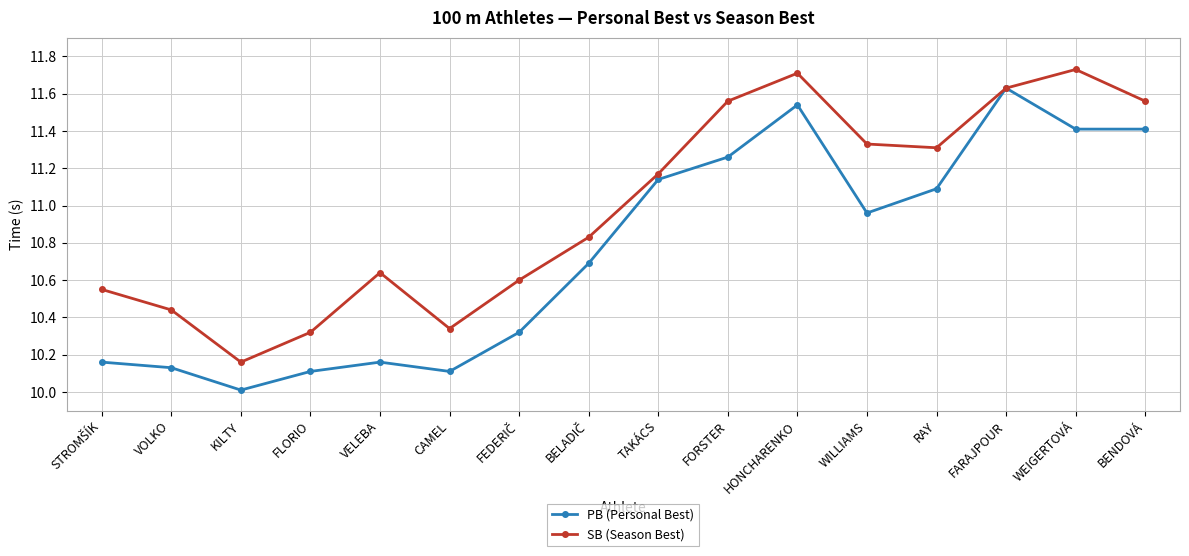

Which category has the lowest value in the SB (Season Best) series?

KILTY